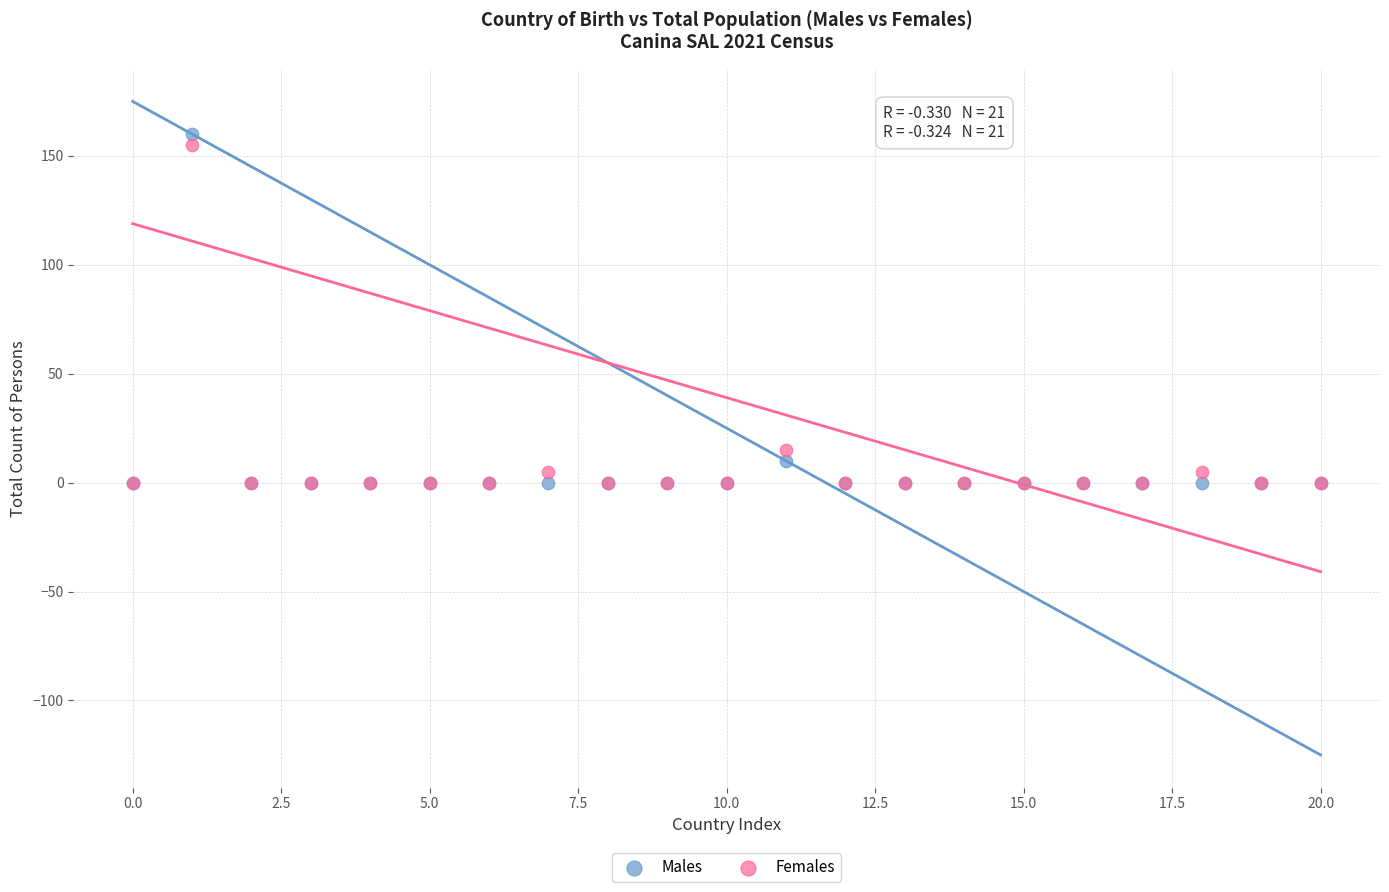

In the Males series, what Y value is closest to 80?

10